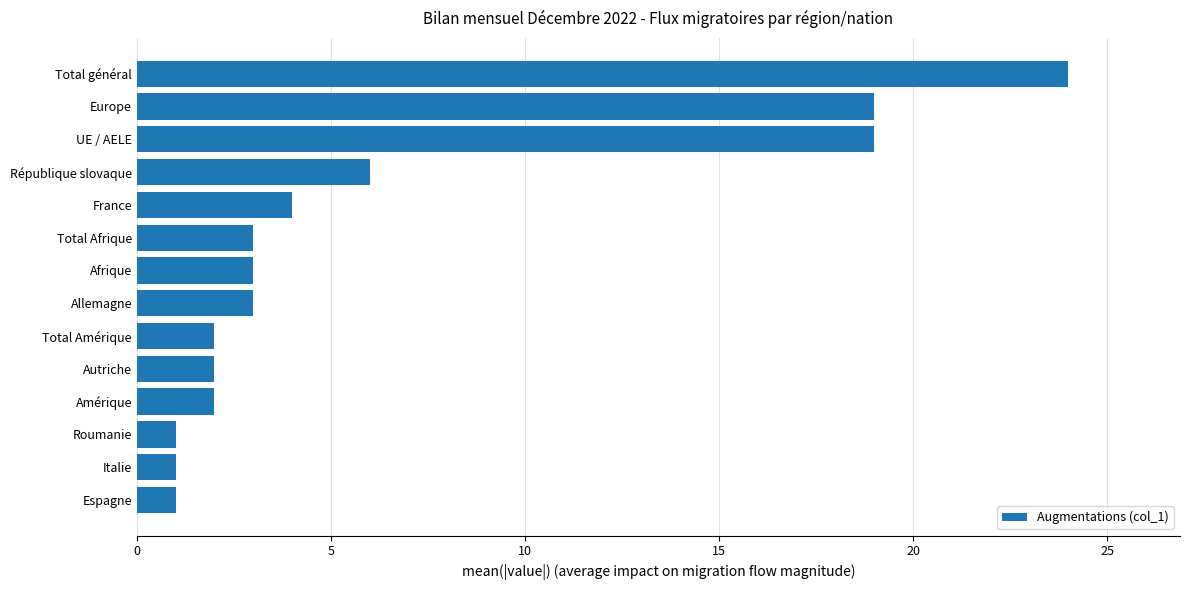

True or false: the data shows 2 at Afrique.

False